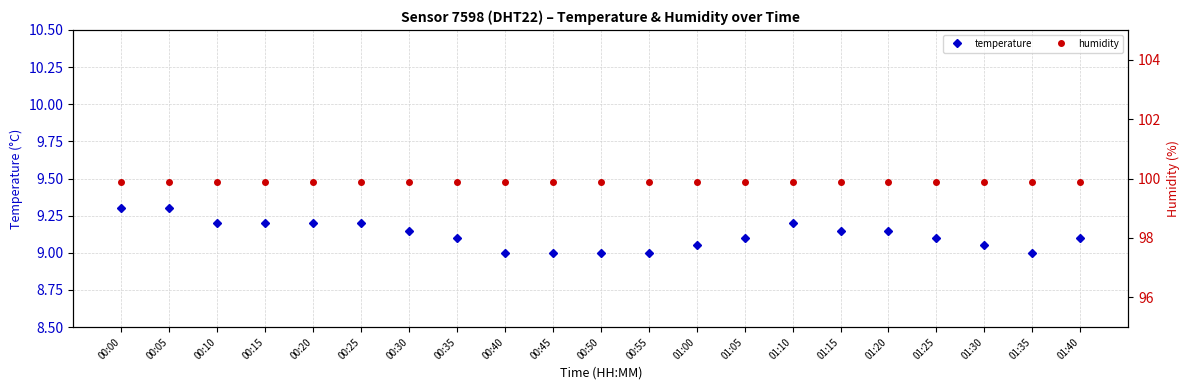

List the series in order of their peak value, lowest first.

temperature, humidity